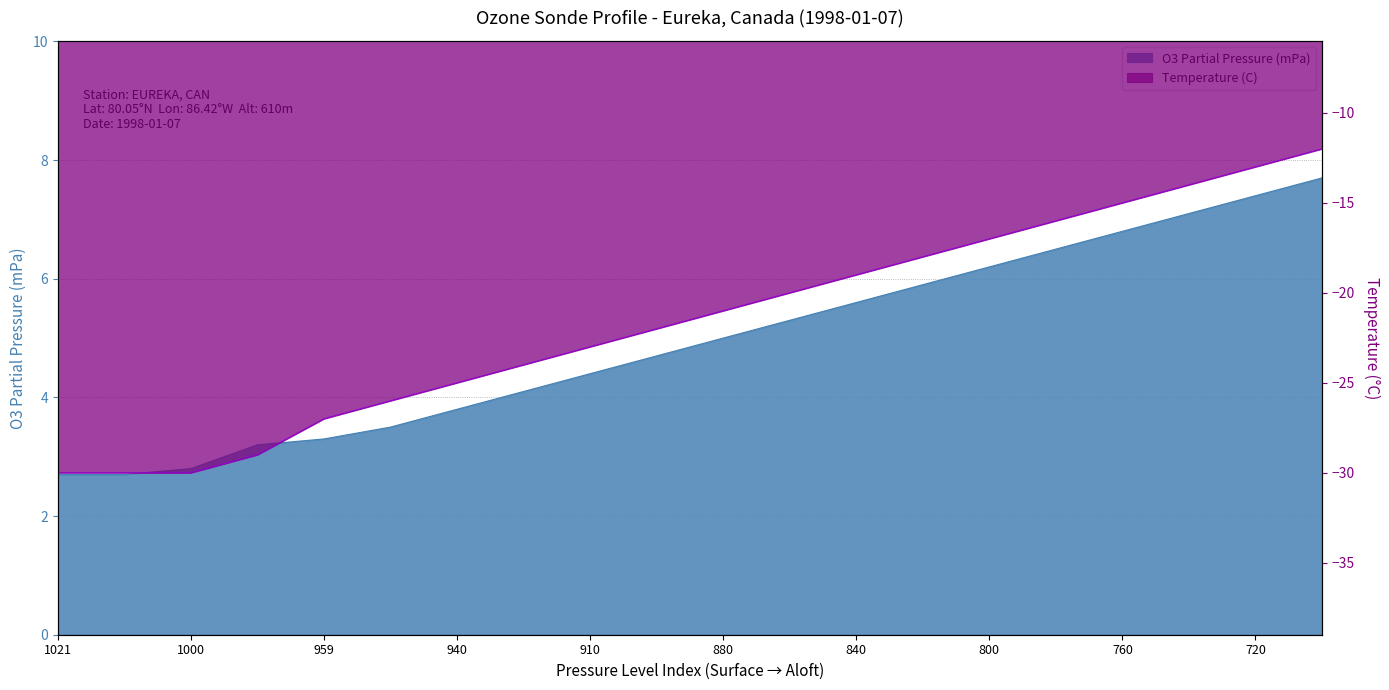

List the series in order of their overall mean, highest first.

O3 Partial Pressure (mPa), Temperature (C)